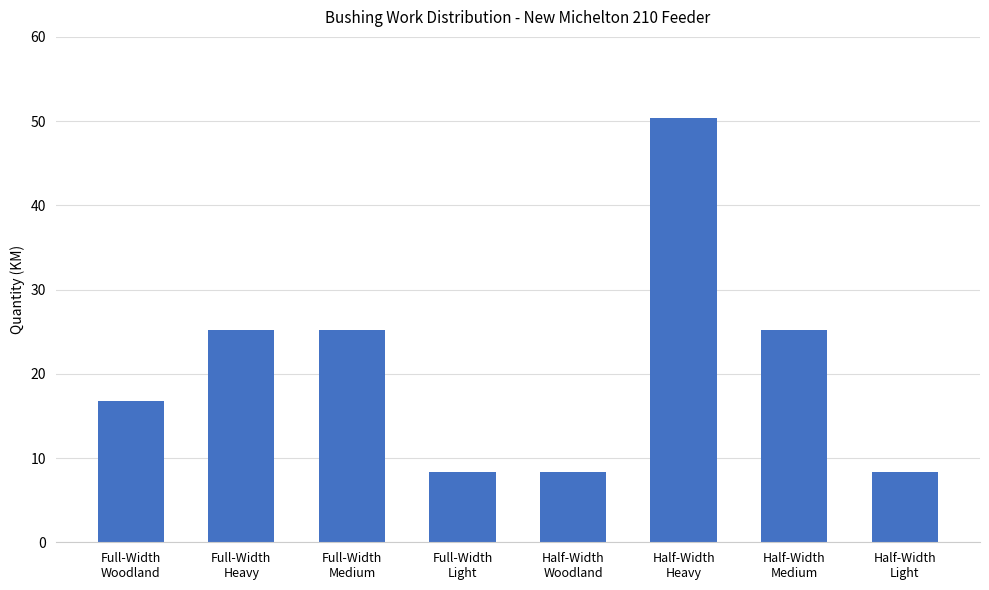

What is the label of the 1st bar from the left?

Full-Width
Woodland